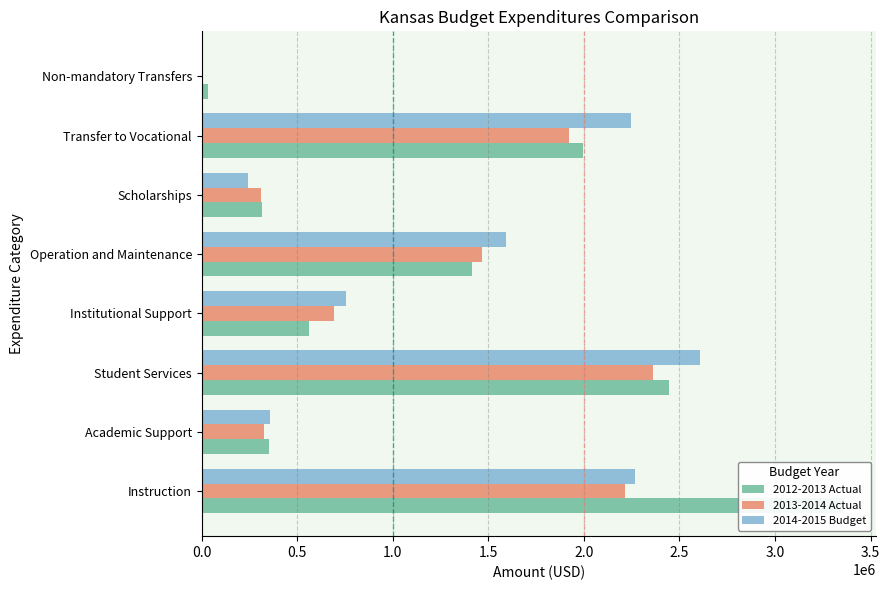

What is the highest value of the 2012-2013 Actual series?

3362665.2